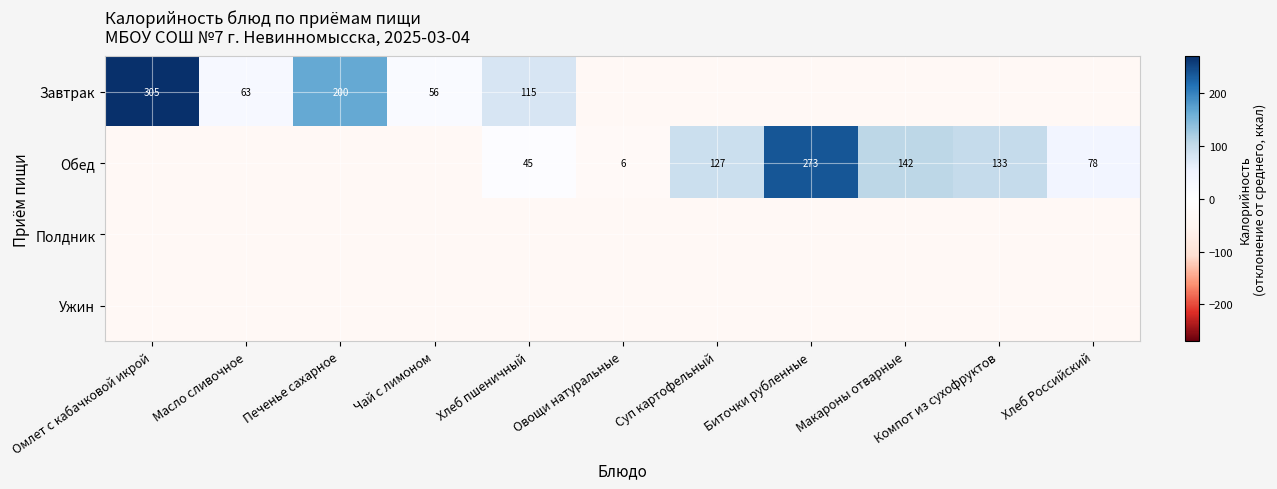

Is the value of Обед at Хлеб Российский greater than the value of Завтрак at Хлеб пшеничный?

No